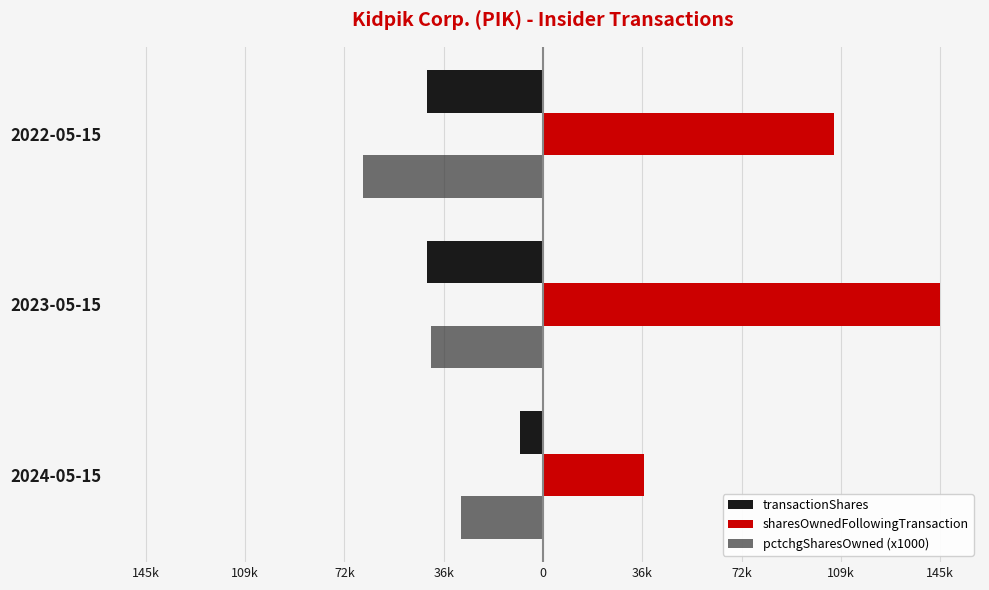

What are all the series names shown in the legend?

transactionShares, sharesOwnedFollowingTransaction, pctchgSharesOwned (x1000)